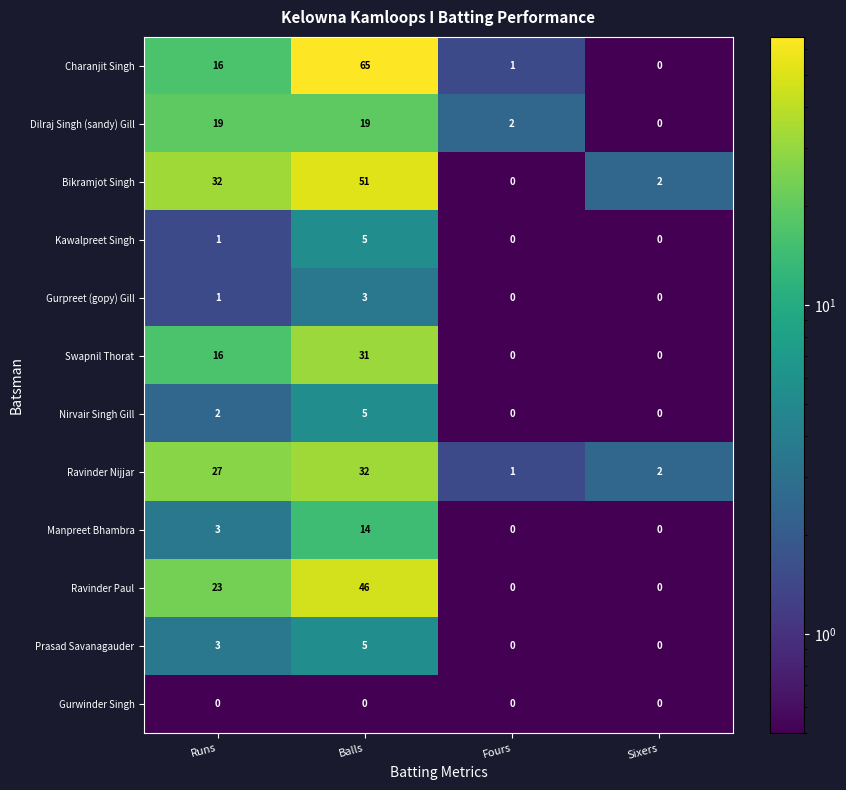

What is the greatest value displayed?

65